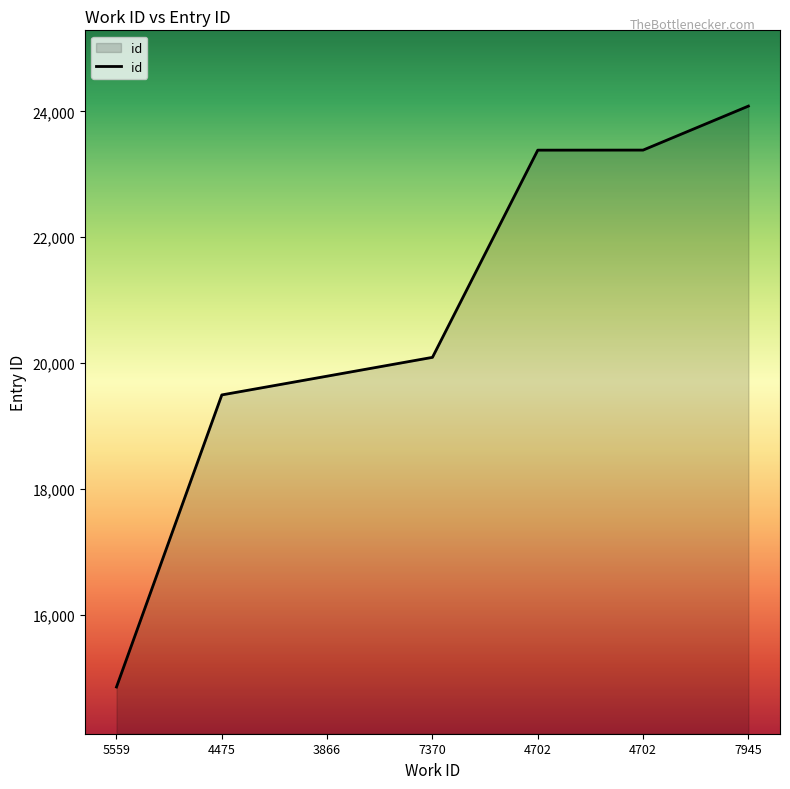

How many lines are shown in the chart?

1